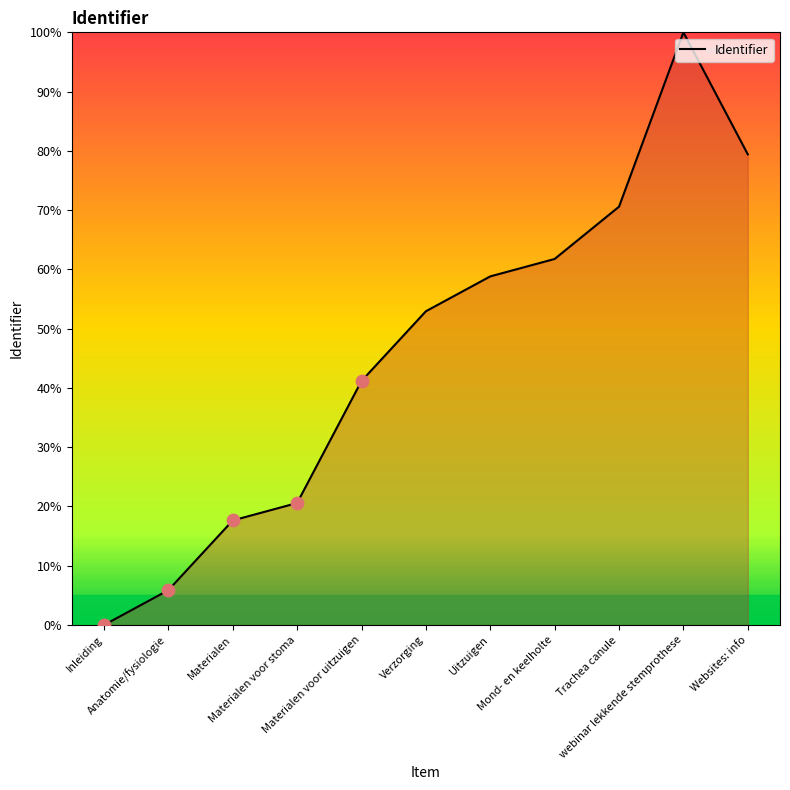

Which has a higher value, Verzorging or Uitzuigen?

Uitzuigen